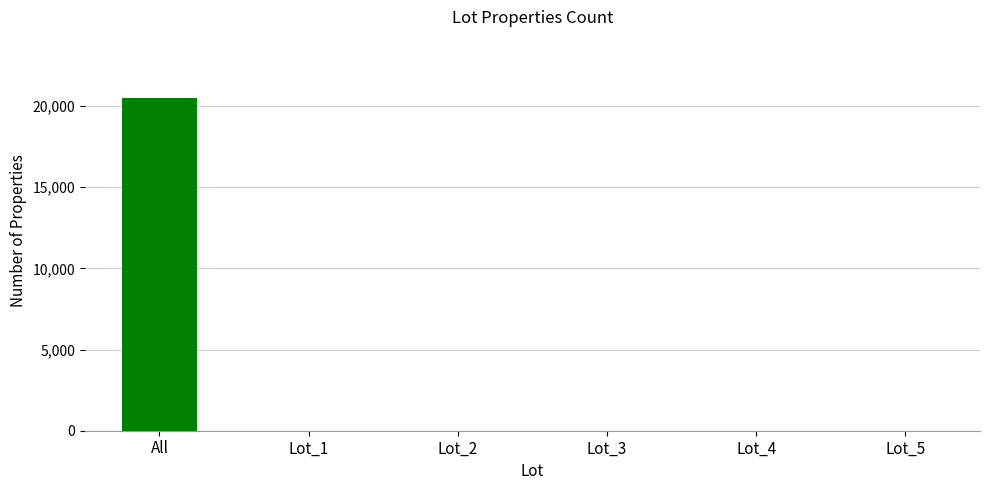

True or false: the data shows 10283 at All.

False